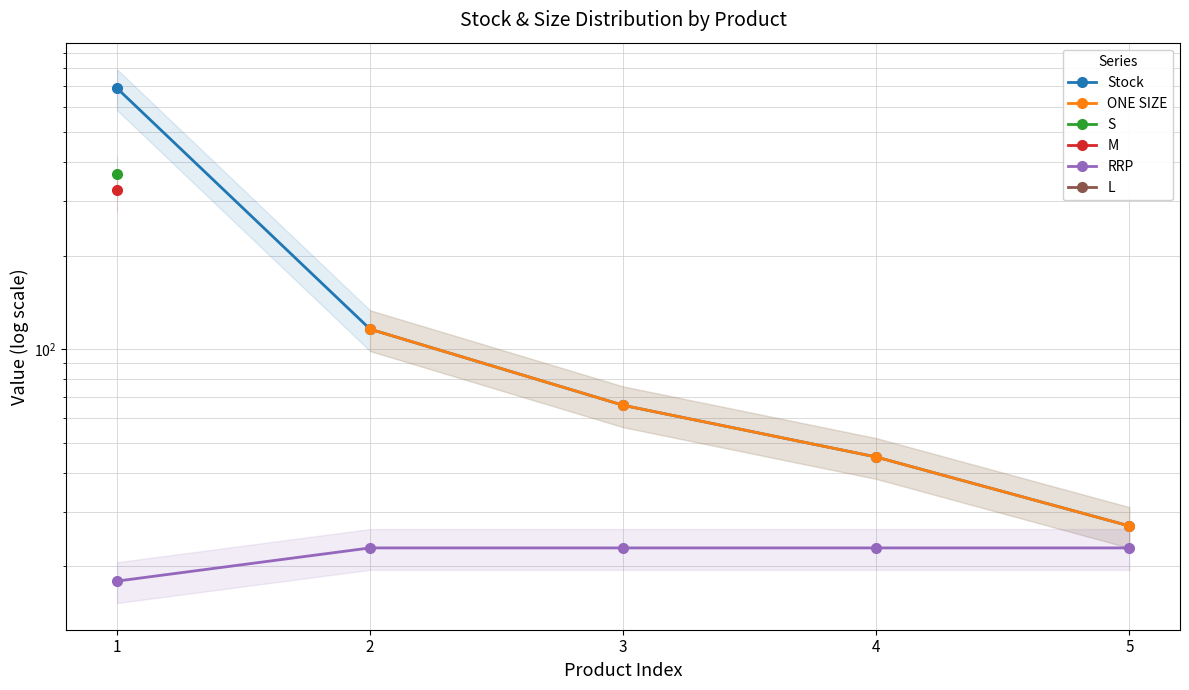

At which label does S reach its minimum?

1